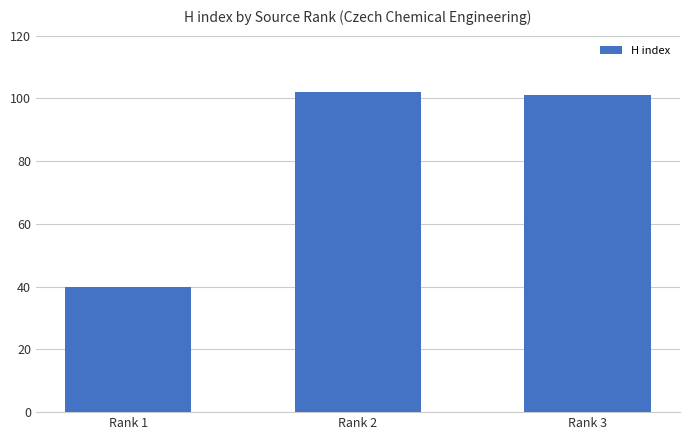

How many bars are there in total?

3